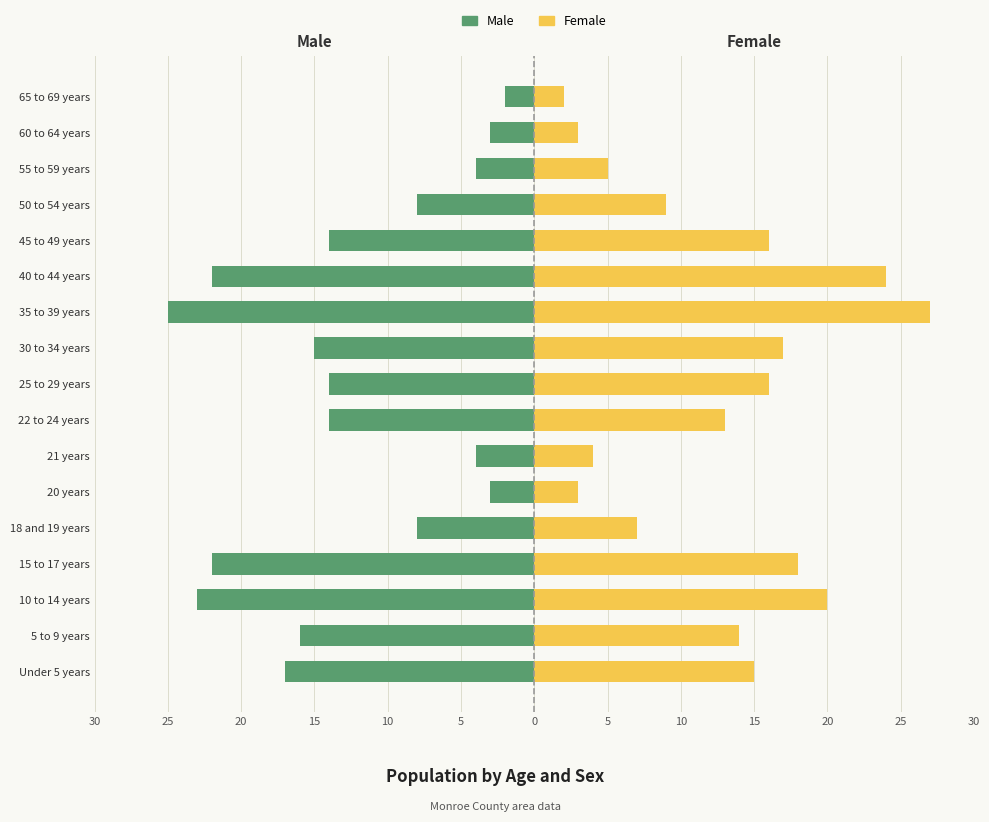

What is the label of the 12th bar from the right?

20 years